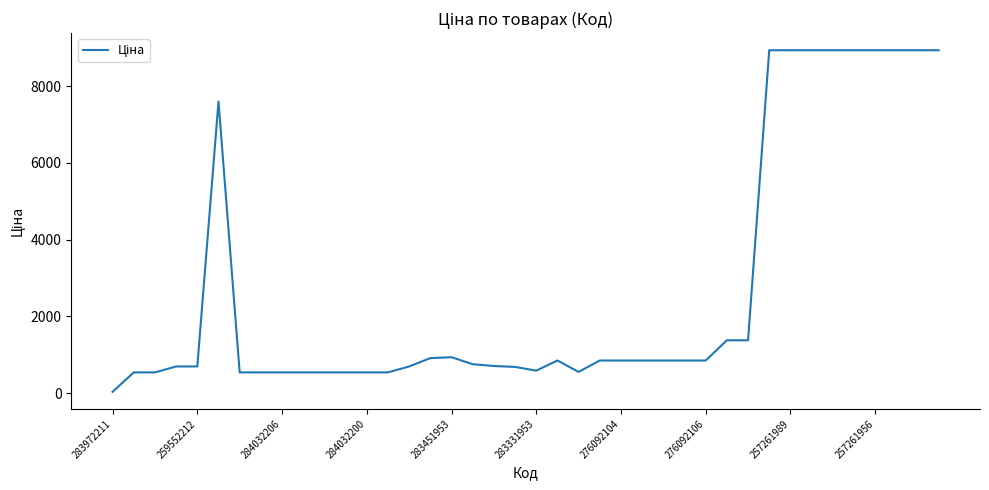

Does the chart display data point markers on the line(s)?

No